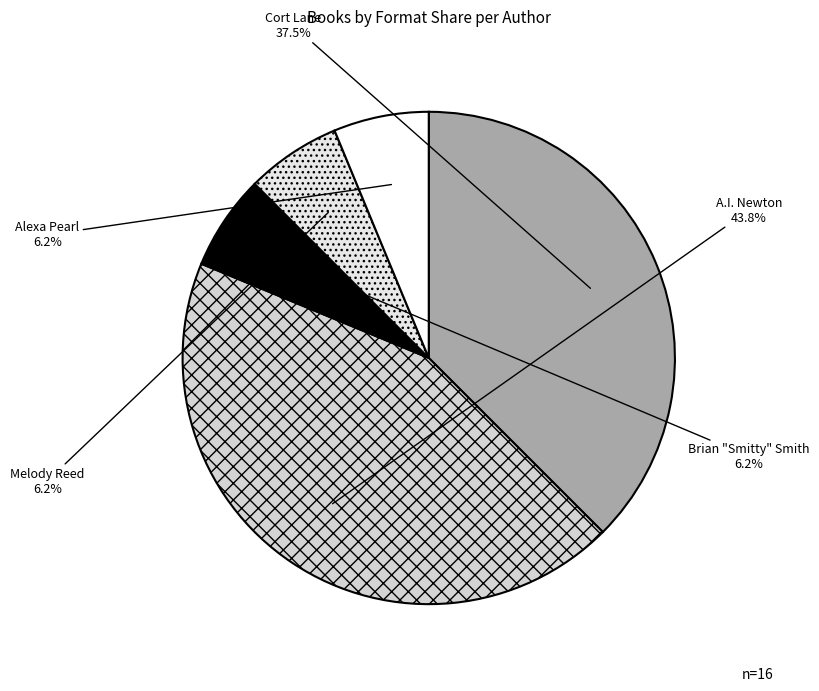

Is there any slice that represents more than half of the pie?

No